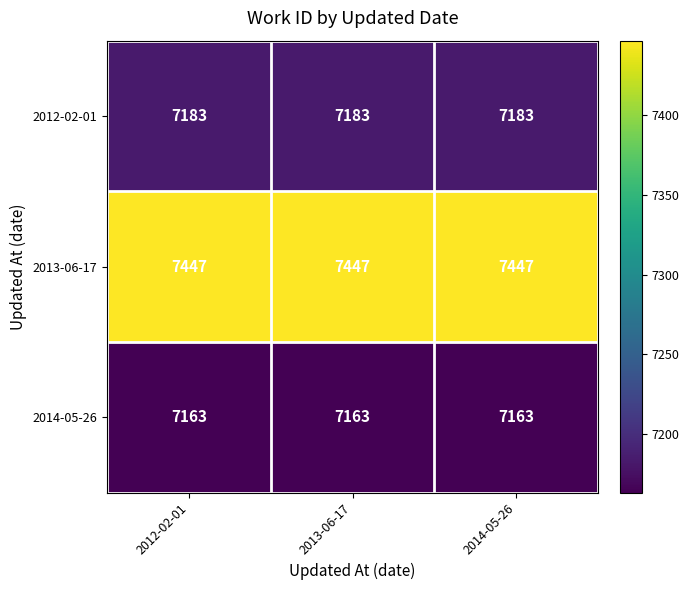

Rank the series by their maximum value, from highest to lowest.

2013-06-17, 2012-02-01, 2014-05-26